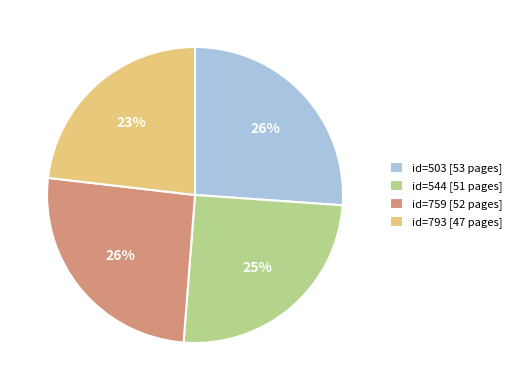

Which slice is the smallest?

id=793 [47 pages]